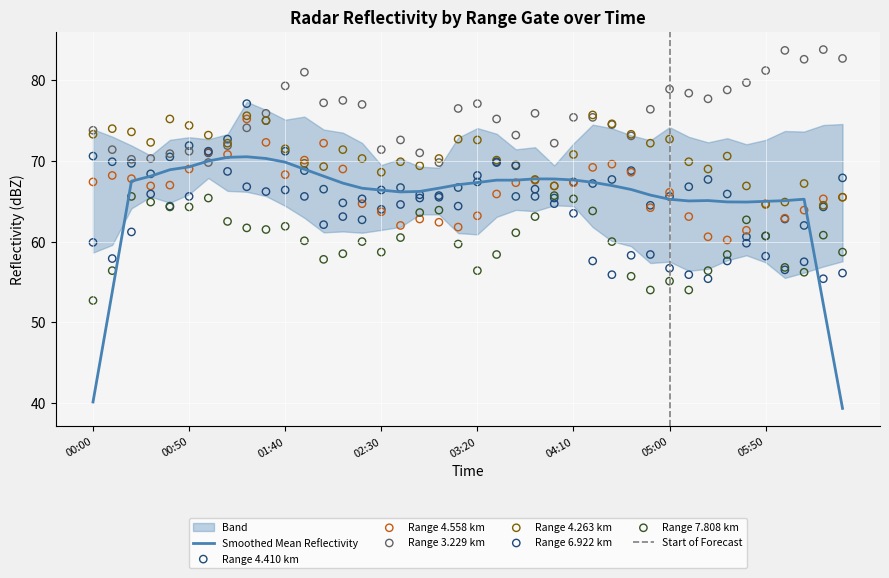

True or false: Smoothed Mean Reflectivity has a value of 67.3 at 03:20.

True